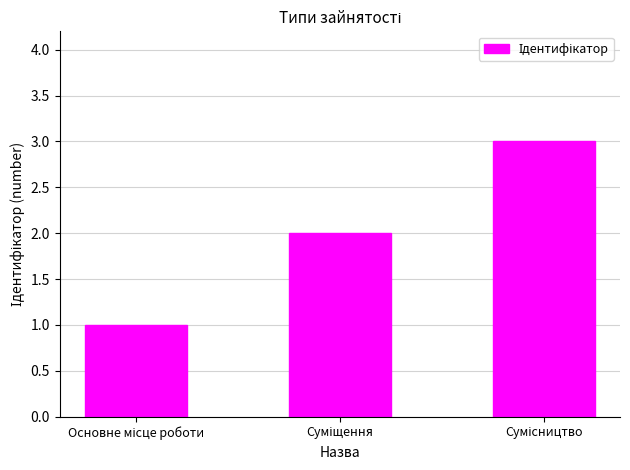

What is the greatest value displayed?

3